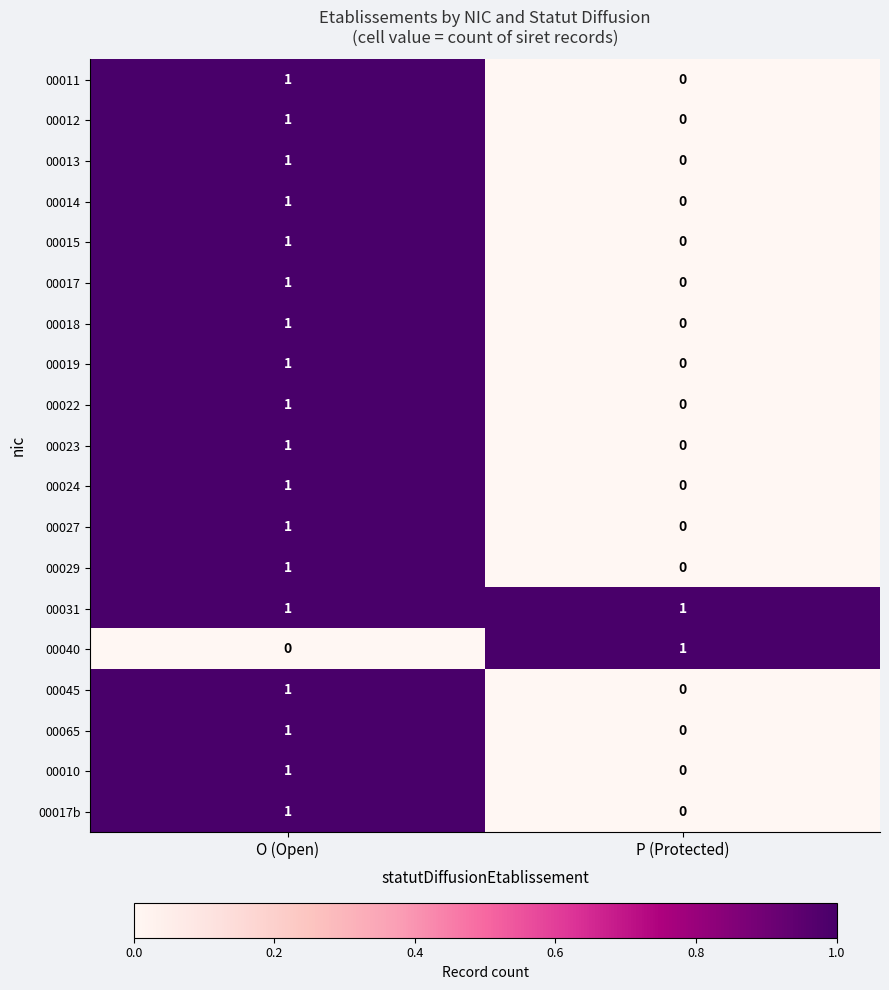

At which label does 00040 reach its peak?

P (Protected)